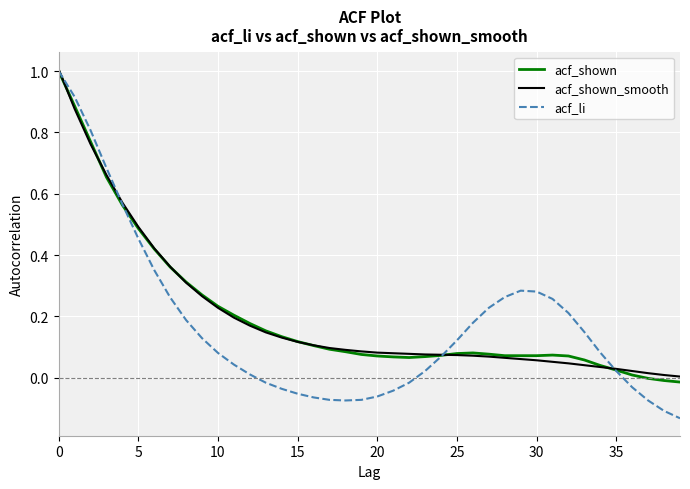

Which series has the widest spread of values?

acf_li